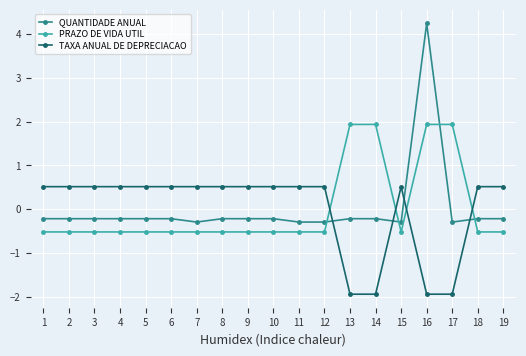

How many data points in QUANTIDADE ANUAL are less than 0?

18